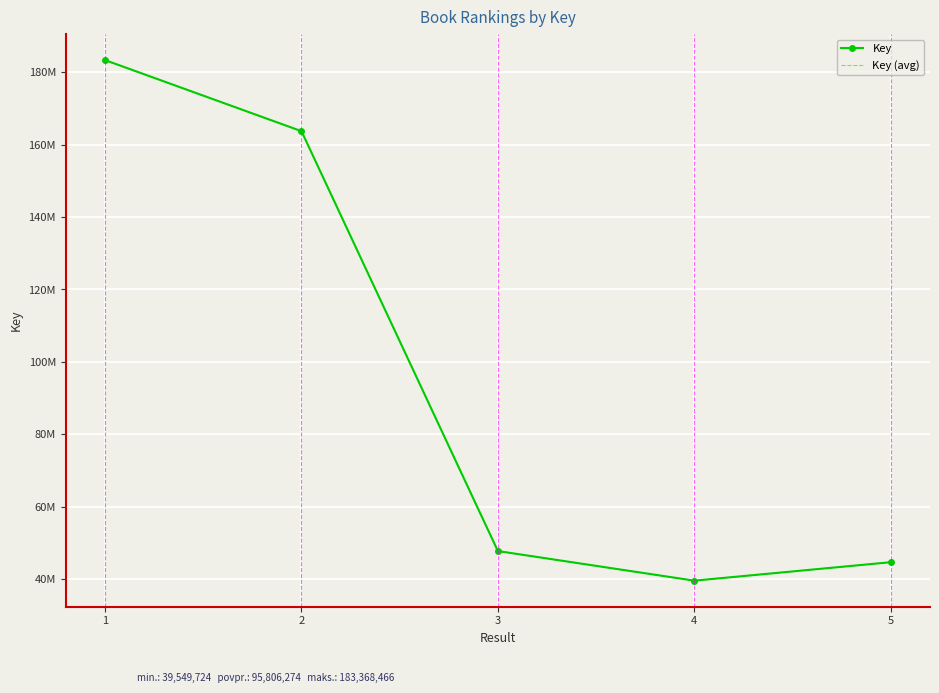

What is the difference between the Key values at 1 and 3?

135640990